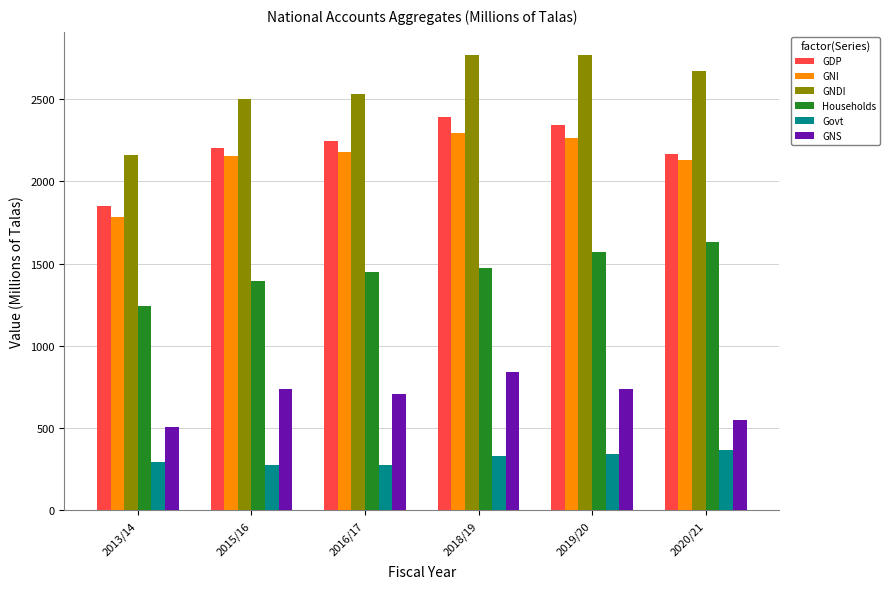

Is it true that GNS equals 842.2 at 2018/19?

True